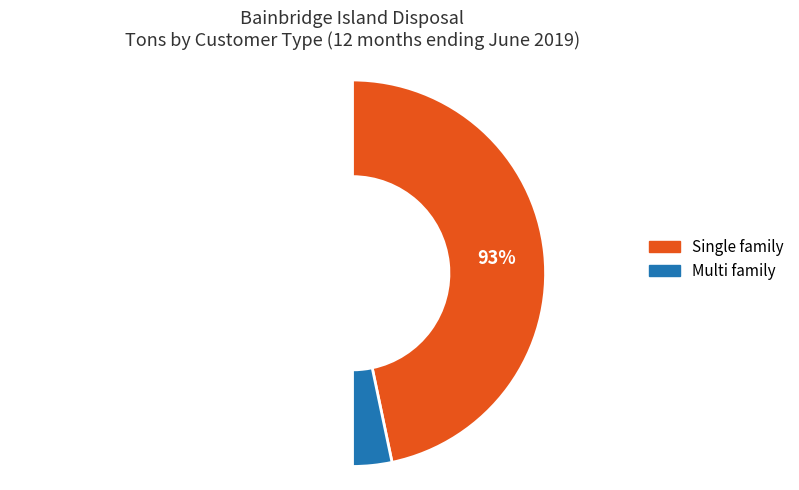

To the nearest percent, what portion does Single family represent?

93%